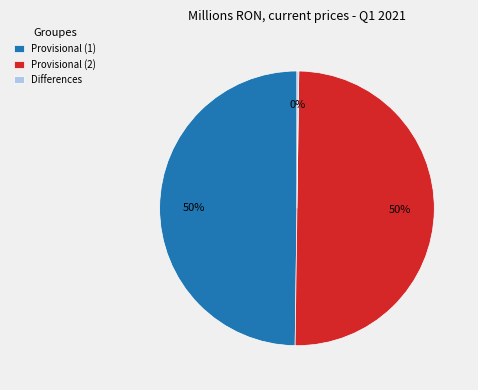

To the nearest percent, what portion does Provisional (2) represent?

50%